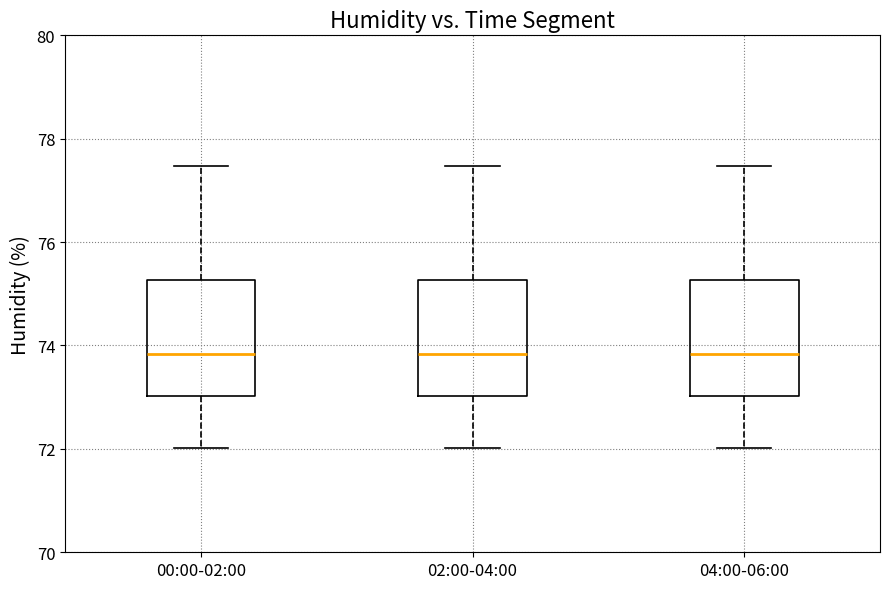

Where does the median line of the box for 04:00-06:00 sit on the y-axis? The values are not printed on the chart, so give them approximately, as read against the axis.

73.8